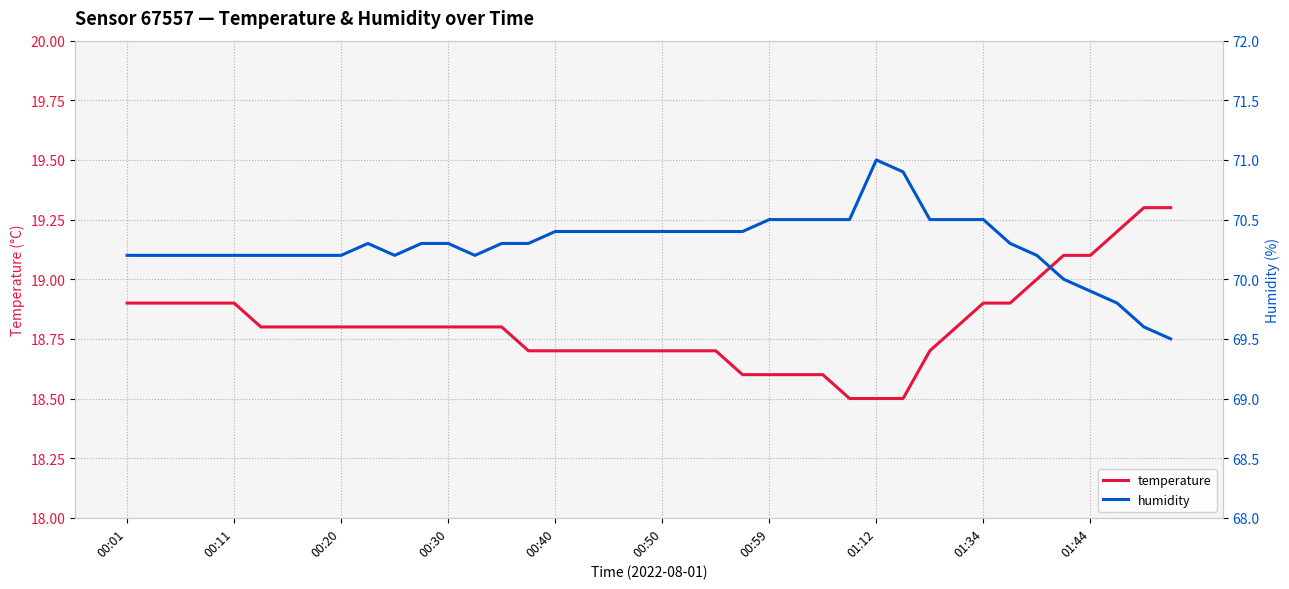

Which series has the largest range (max minus min)?

humidity